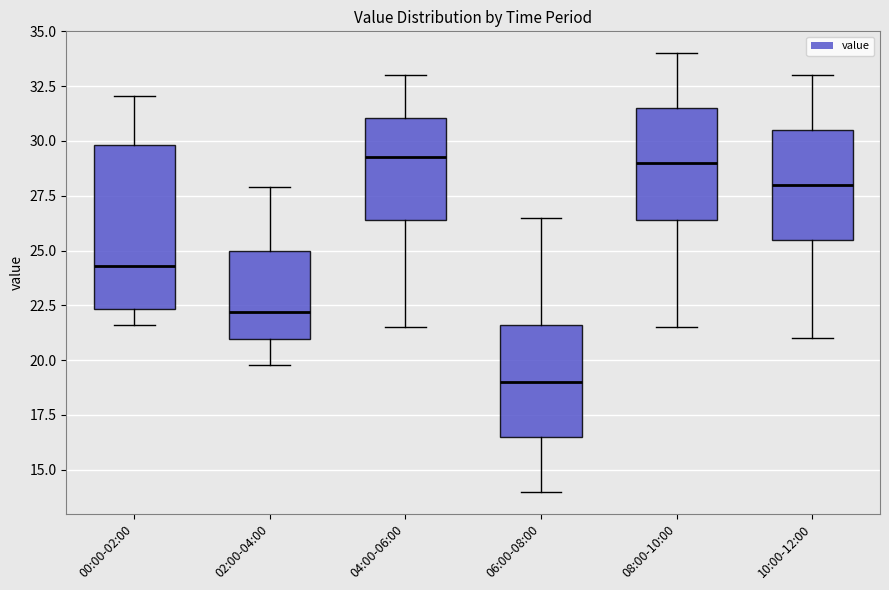

Comparing the boxes themselves (not the whiskers), which one is the tallest?

00:00-02:00